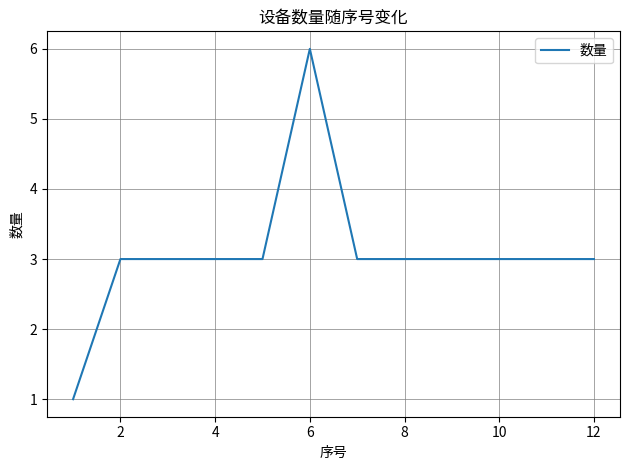

Does the chart have visible grid lines?

Yes